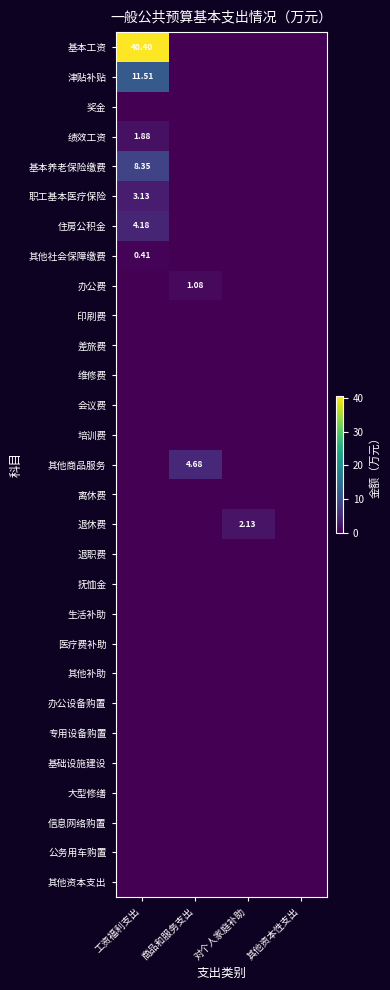

Which category has the highest value across all series?

工资福利支出